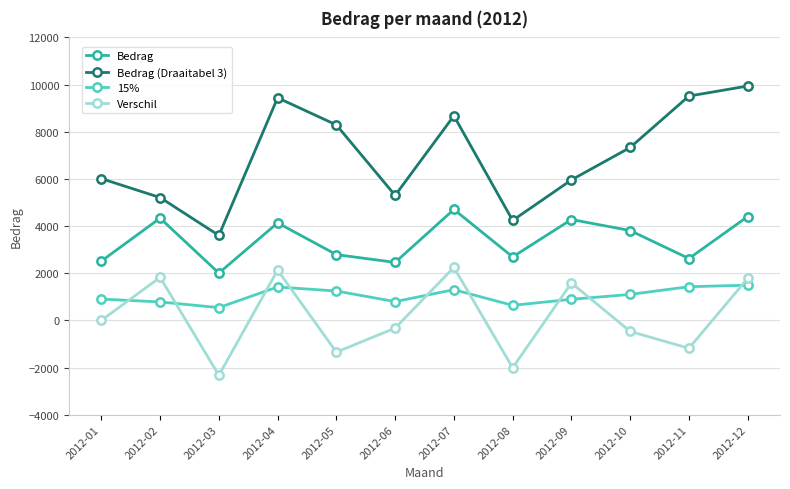

Which series changed the most between 2012-01 and 2012-03?

Bedrag (Draaitabel 3)